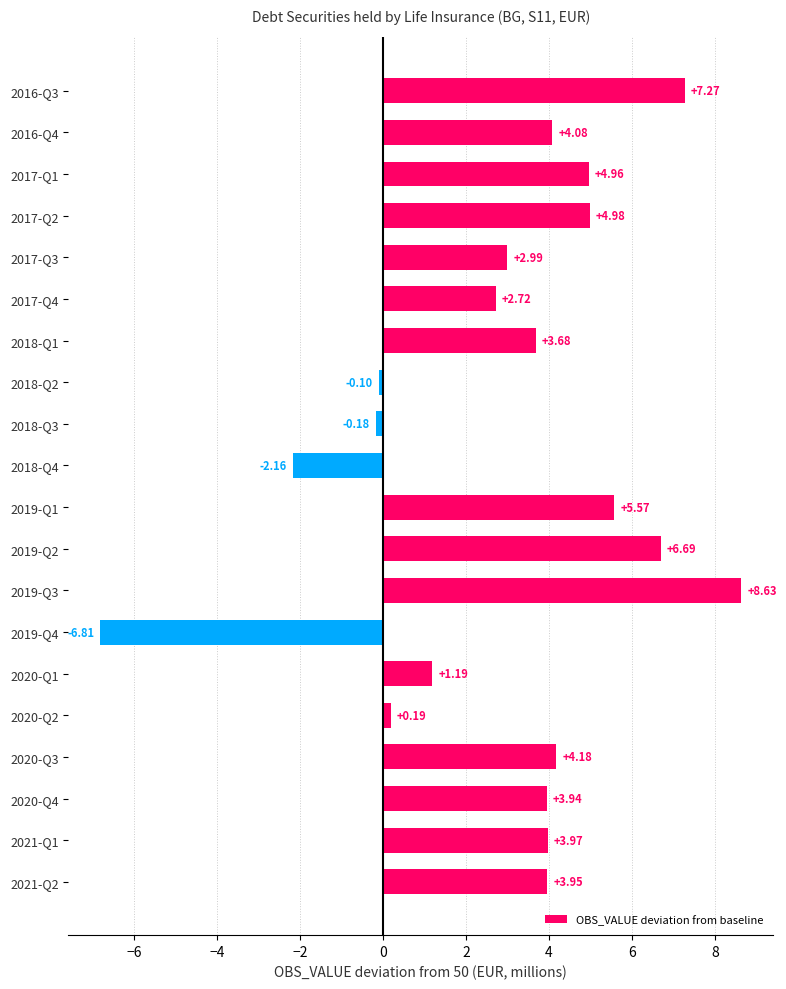

How many data points does each series have?

20